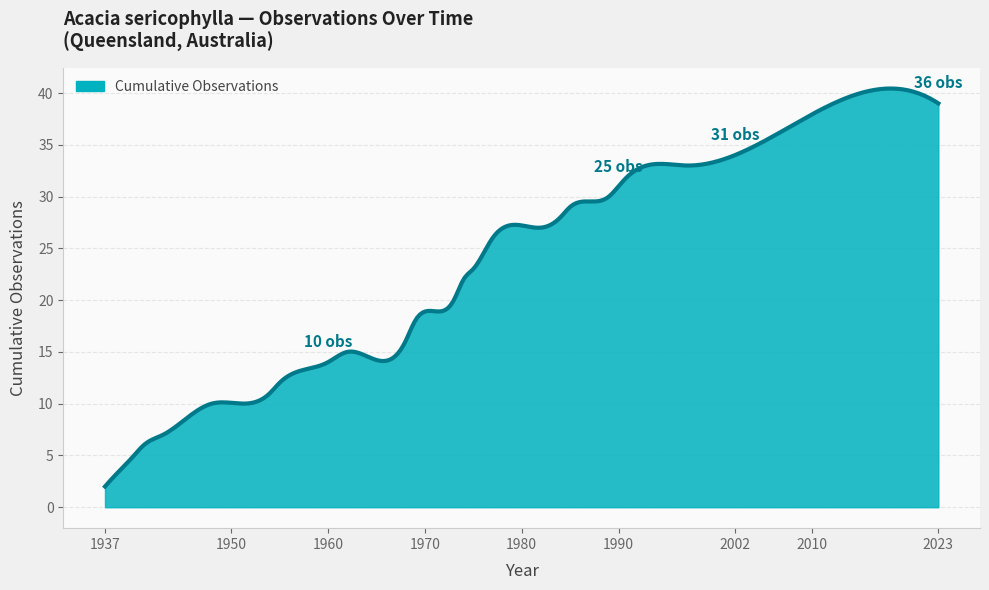

What is the difference between the maximum and minimum values?

38.4